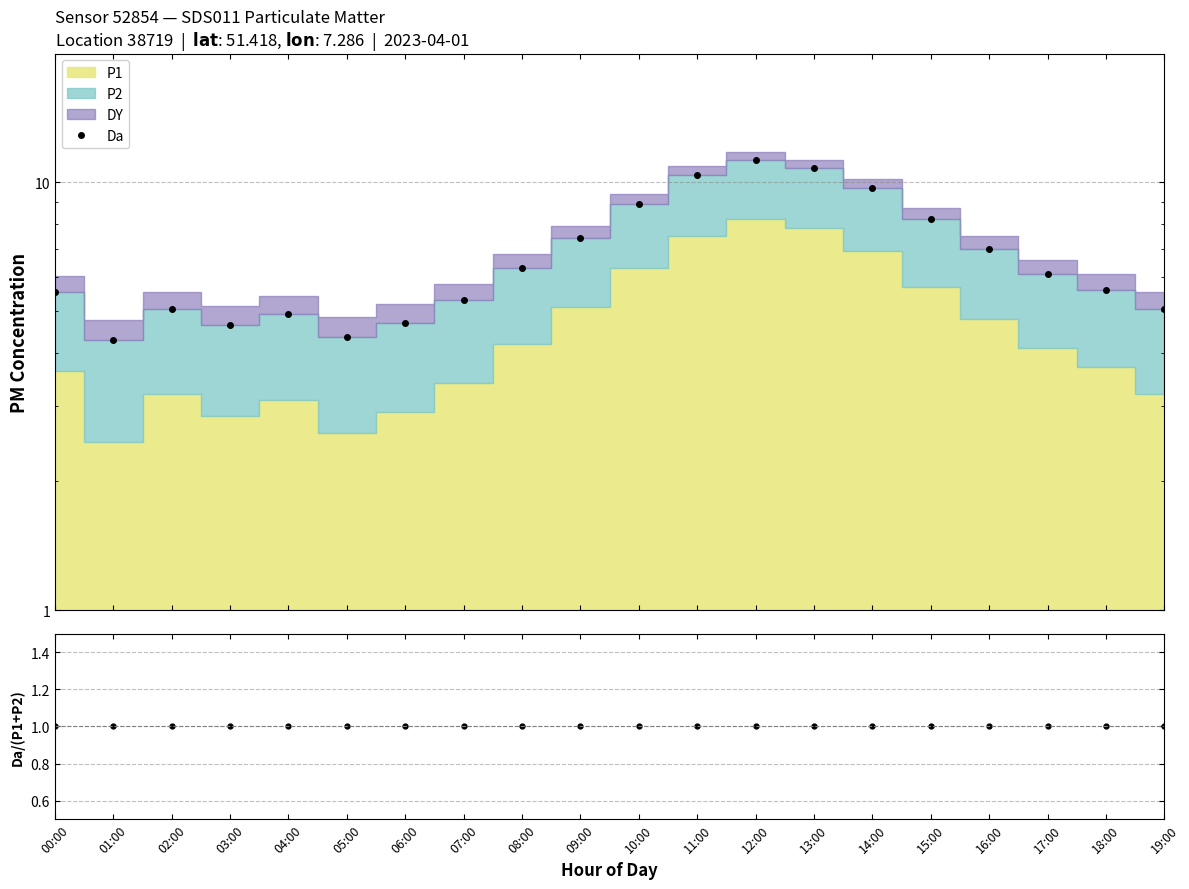

True or false: Da/(P1+P2) and Da cross at least once.

False